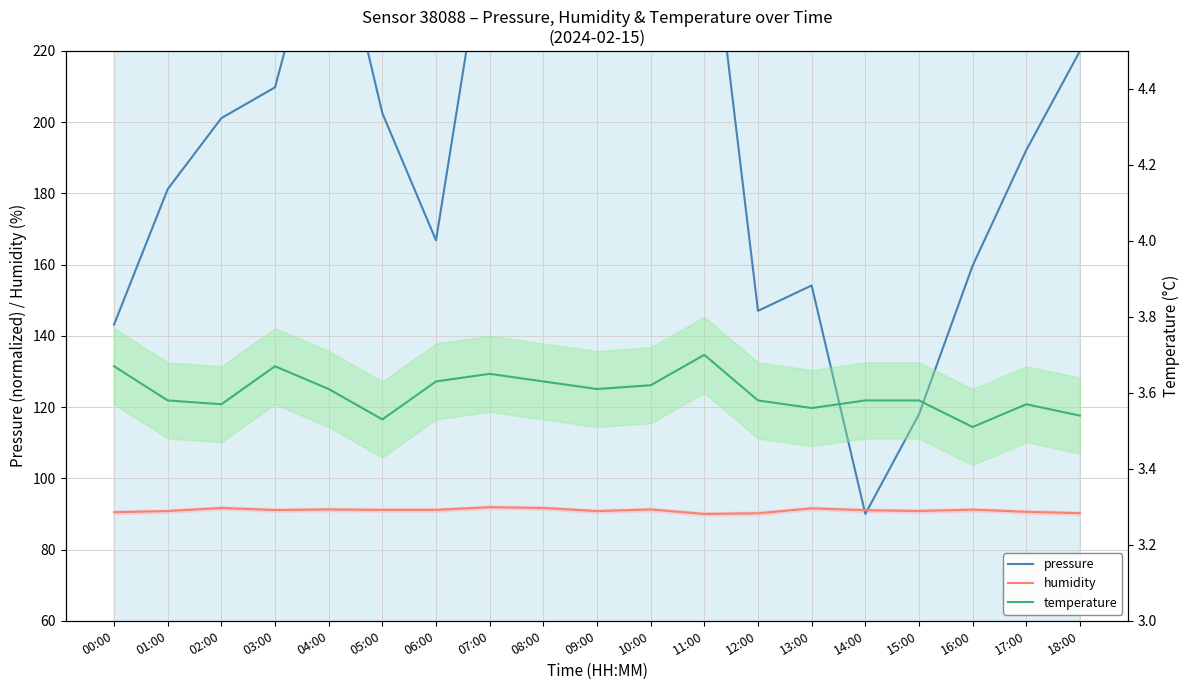

Which series changed the most between 05:00 and 07:00?

pressure